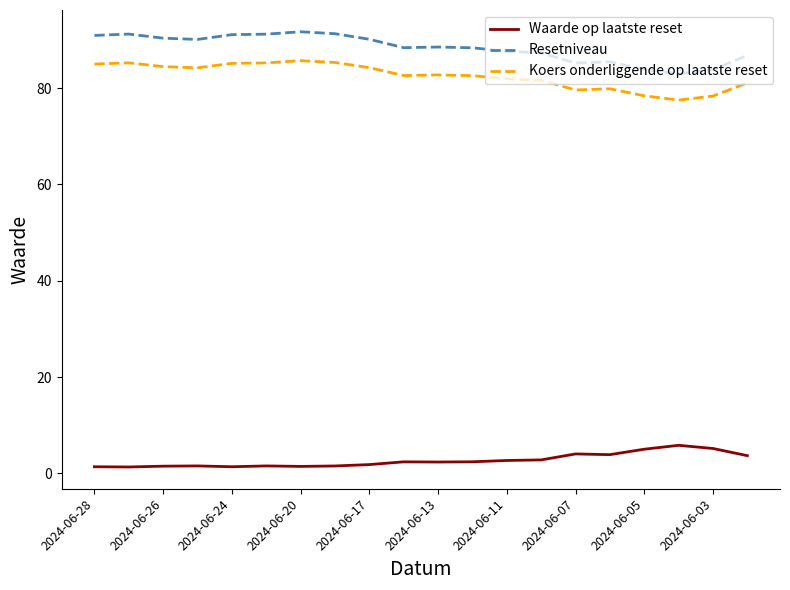

True or false: Resetniveau and Waarde op laatste reset cross at least once.

False